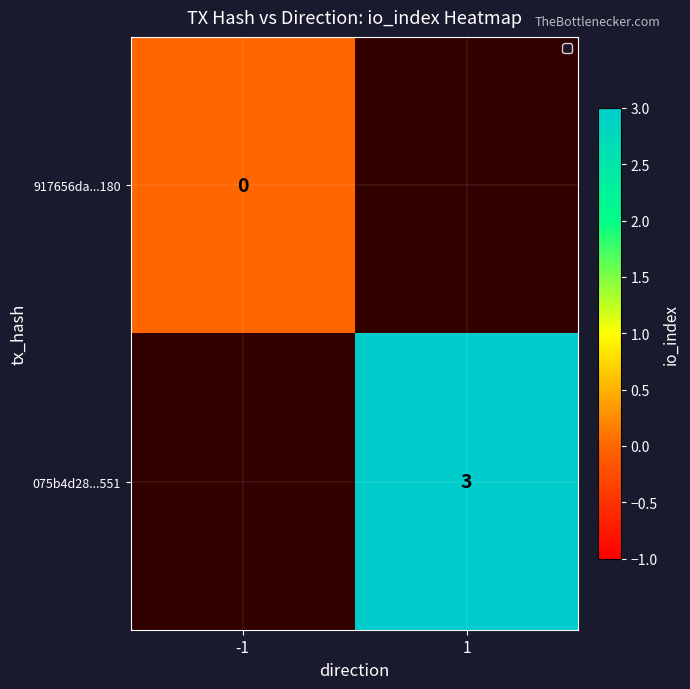

At which category does the chart reach its minimum across all series?

-1